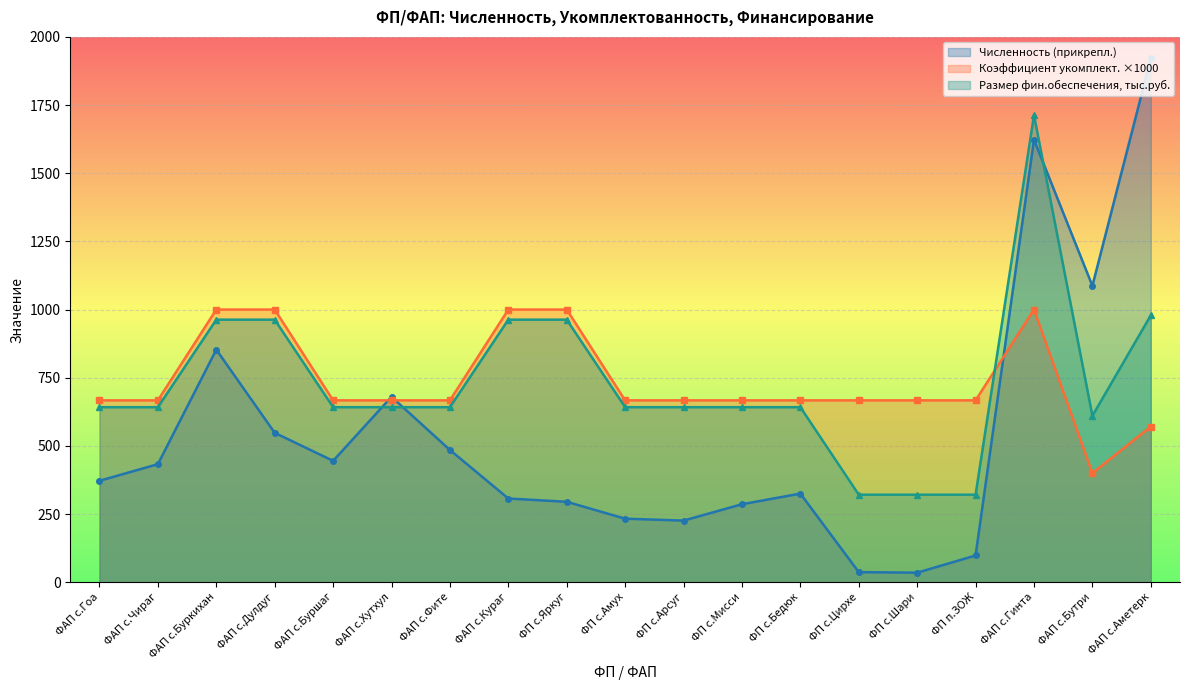

What are all the series names shown in the legend?

Численность (прикрепл.), Коэффициент укомплект. ×1000, Размер фин.обеспечения, тыс.руб.